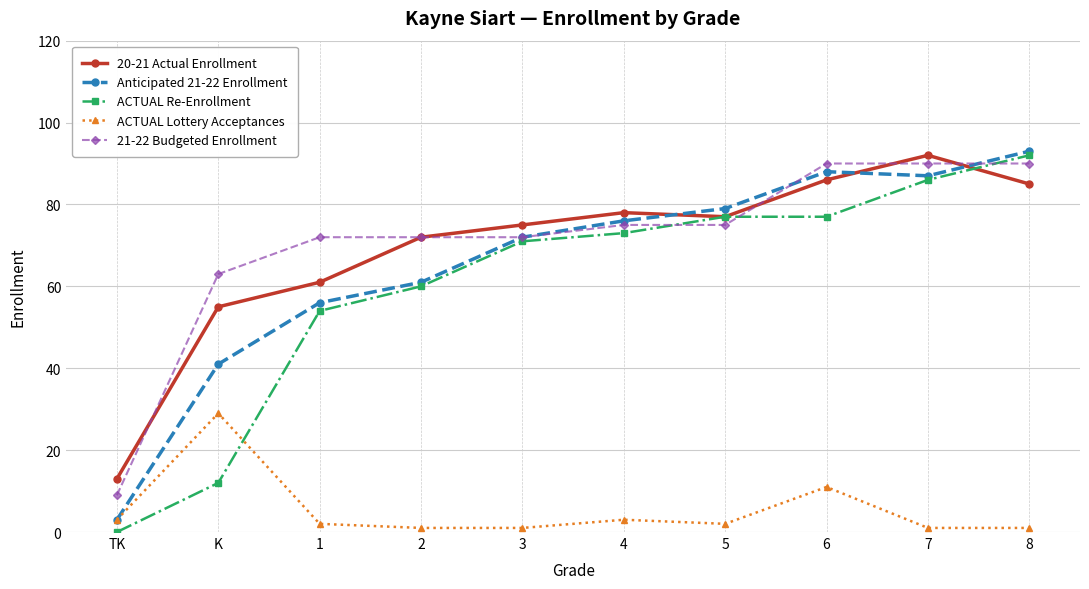

The 21-22 Budgeted Enrollment series shows 90 at 6. True or false?

True